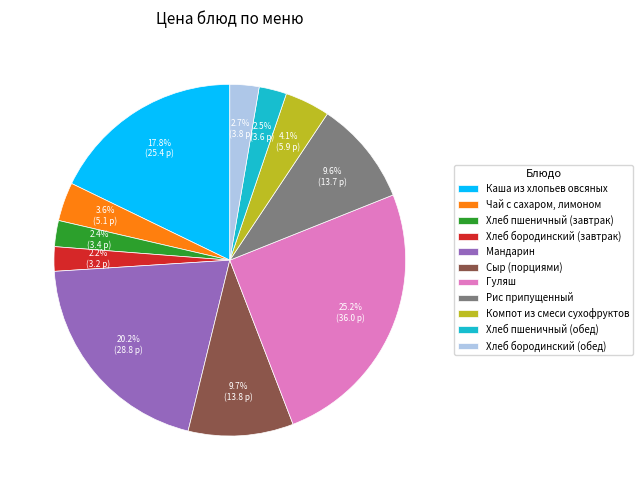

The Компот из смеси сухофруктов slice represents 4% of the pie. True or false?

True